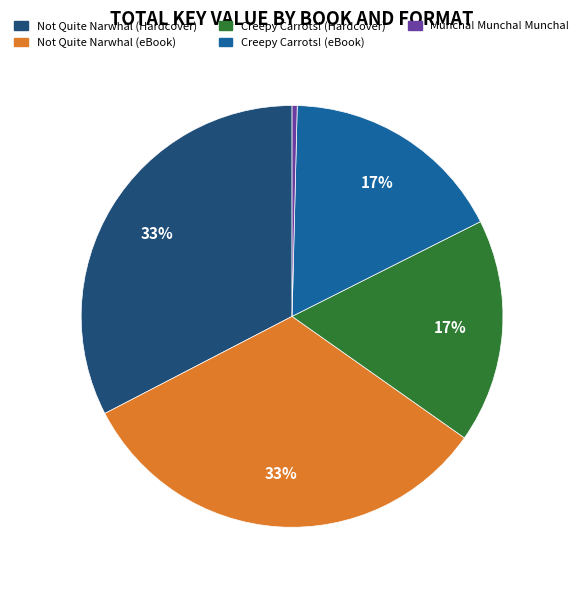

To the nearest percent, what percentage of the pie is Creepy Carrots! (Hardcover)?

17%